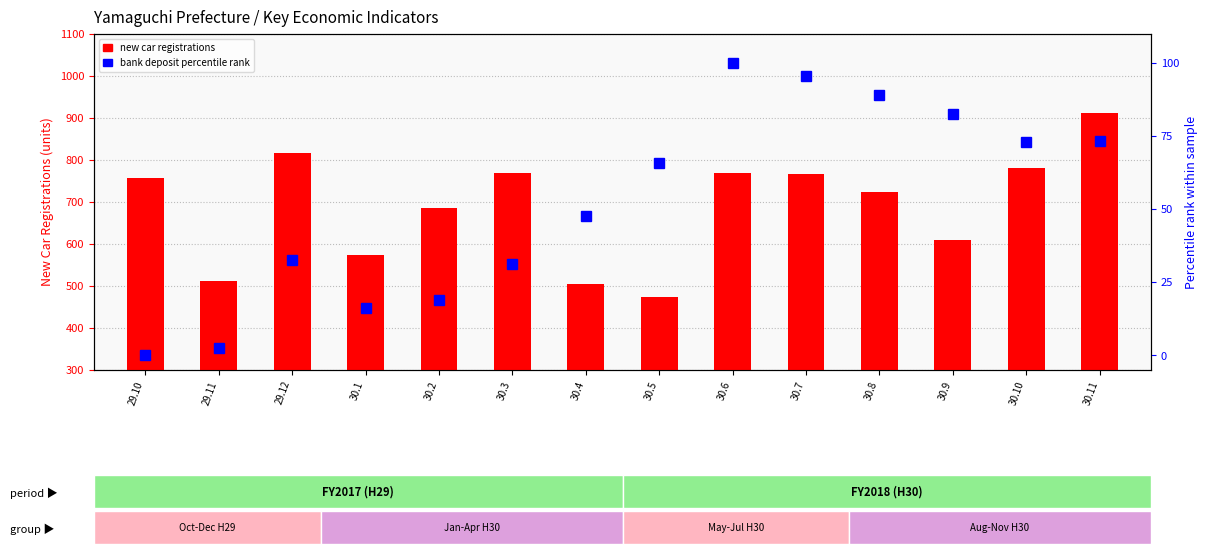

Reading left to right, list all the values displayed in this chart.

new car registrations: 29.10=757.0	29.11=512.0	29.12=816.0	30.1=574.0	30.2=686.0	30.3=768.0	30.4=505.0	30.5=474.0	30.6=768.0	30.7=767.0	30.8=723.0	30.9=609.0	30.10=782.0	30.11=912.0
bank deposit percentile rank: 29.10=0.0	29.11=2.7	29.12=32.6	30.1=16.1	30.2=18.8	30.3=31.4	30.4=47.6	30.5=65.9	30.6=100.0	30.7=95.7	30.8=89.1	30.9=82.5	30.10=73.2	30.11=73.5